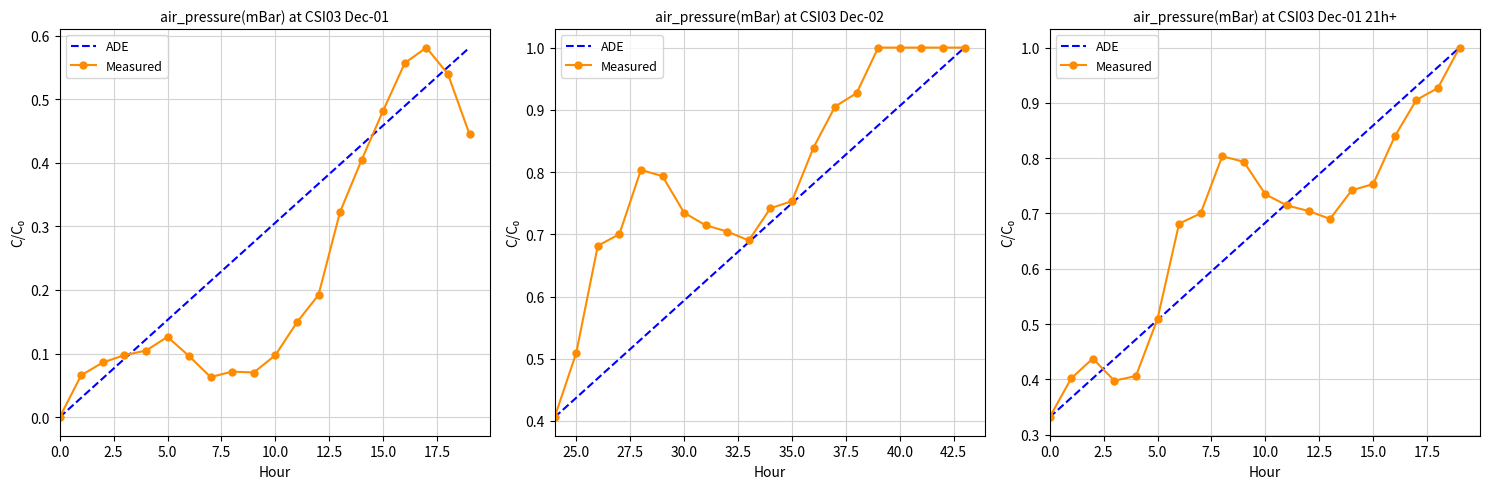

Which series has the largest total across all categories?

Measured